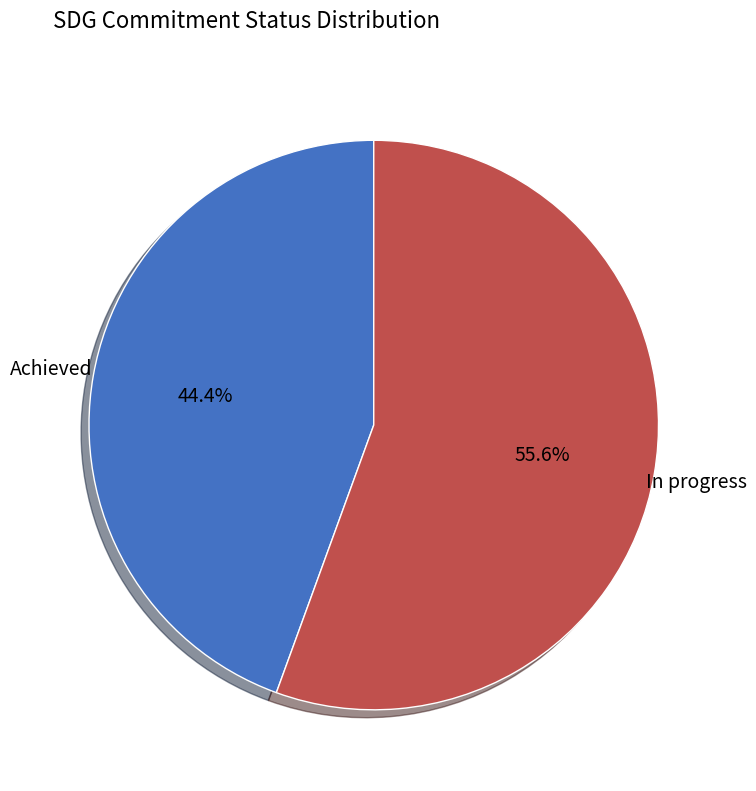

Combined, do Achieved and In progress account for over 50%?

Yes